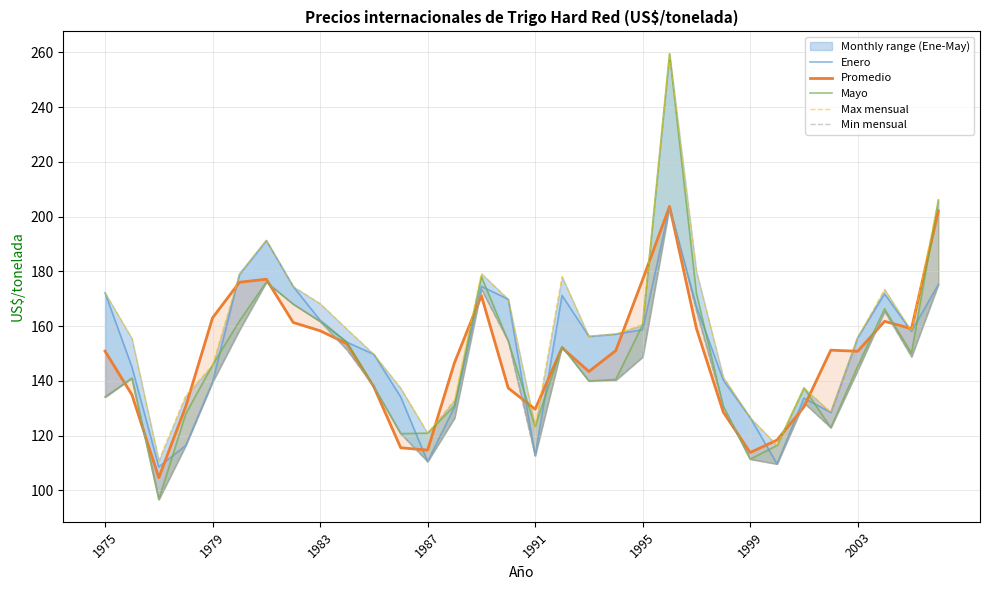

The value of Max mensual at 1999 is 309.0. True or false?

False